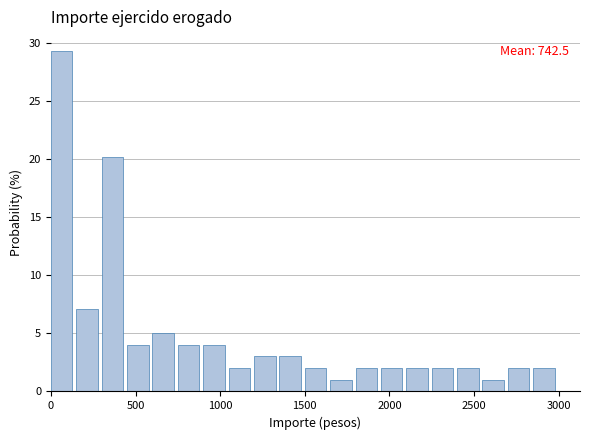

Around what value on the x-axis is the tallest bar? Give the approximate position of its centre, as read against the axis.

50